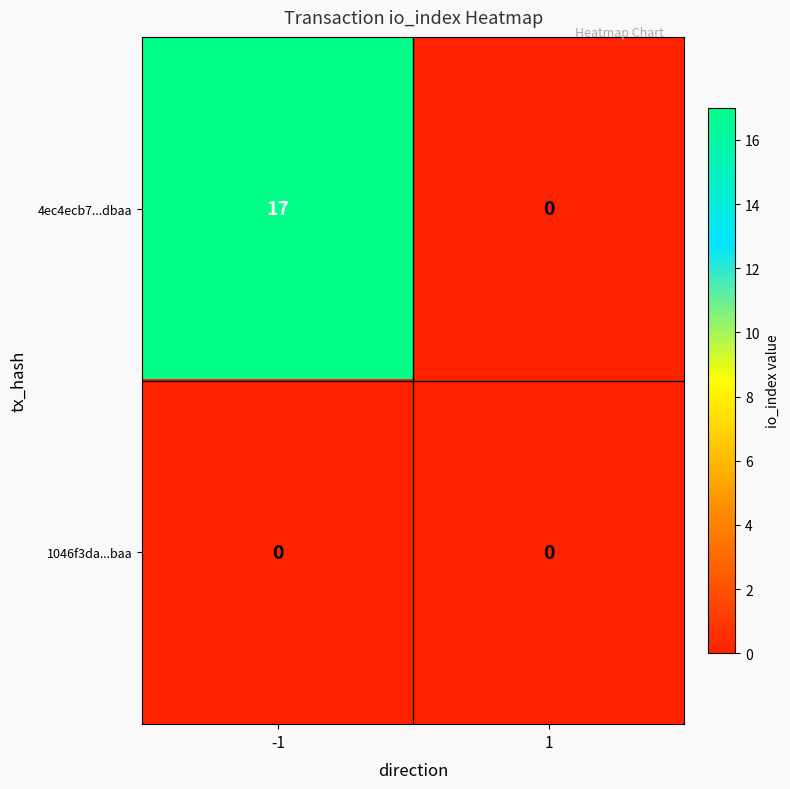

What is the difference between the highest and lowest values at -1?

17